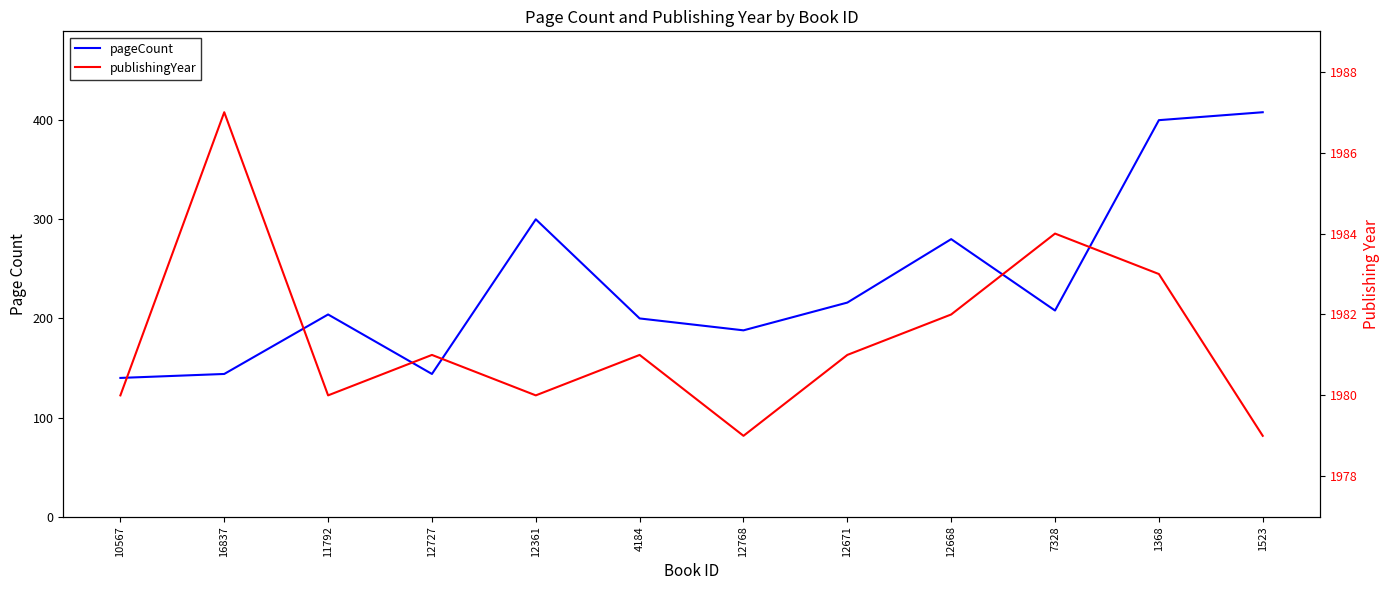

True or false: publishingYear and pageCount intersect in this chart.

False